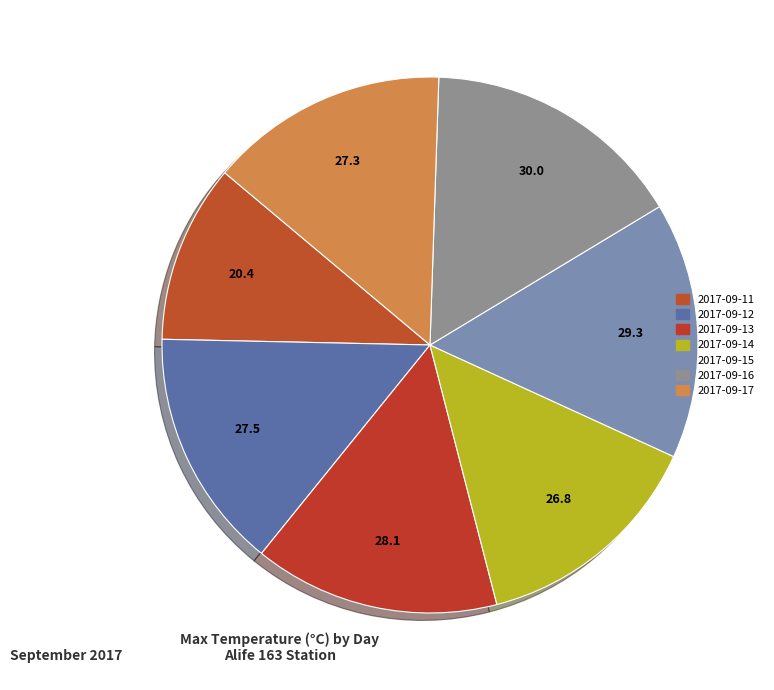

Is it true that 2017-09-17 is 4% of the pie?

False